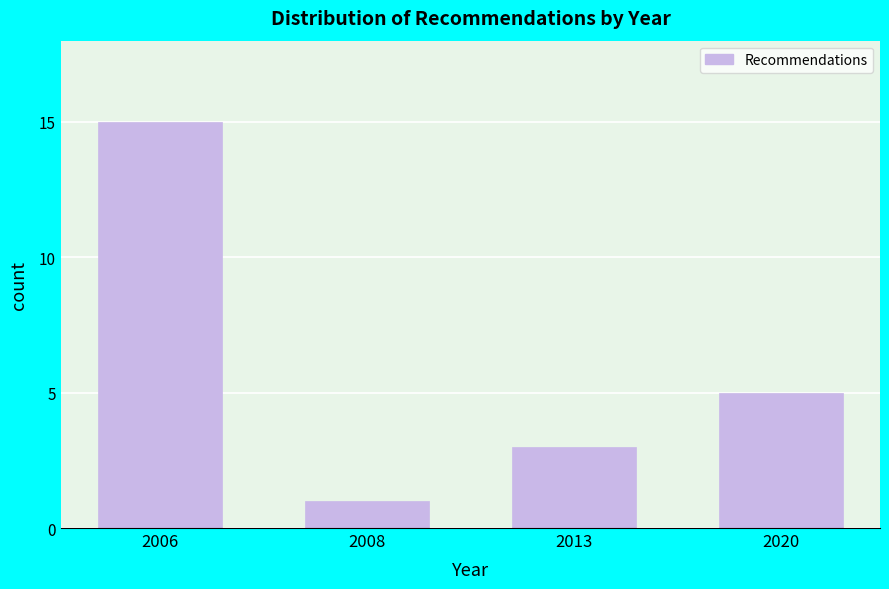

Reading right to left, what are all the values shown in this chart?

5	3	1	15